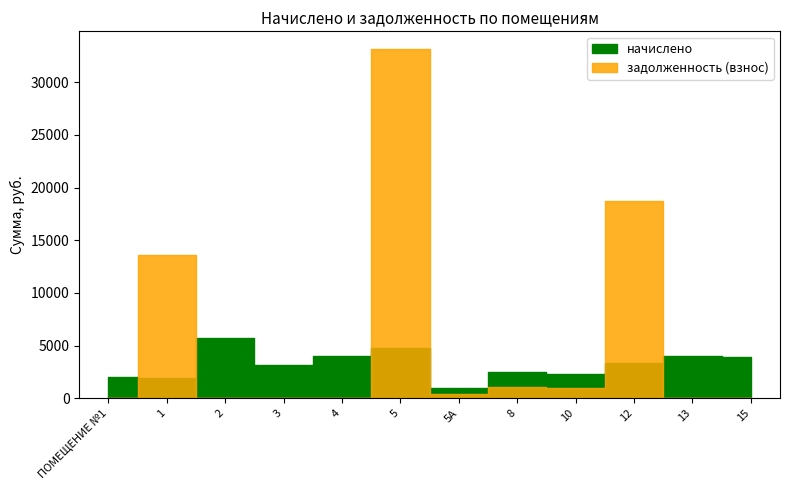

How many lines are shown in the chart?

2